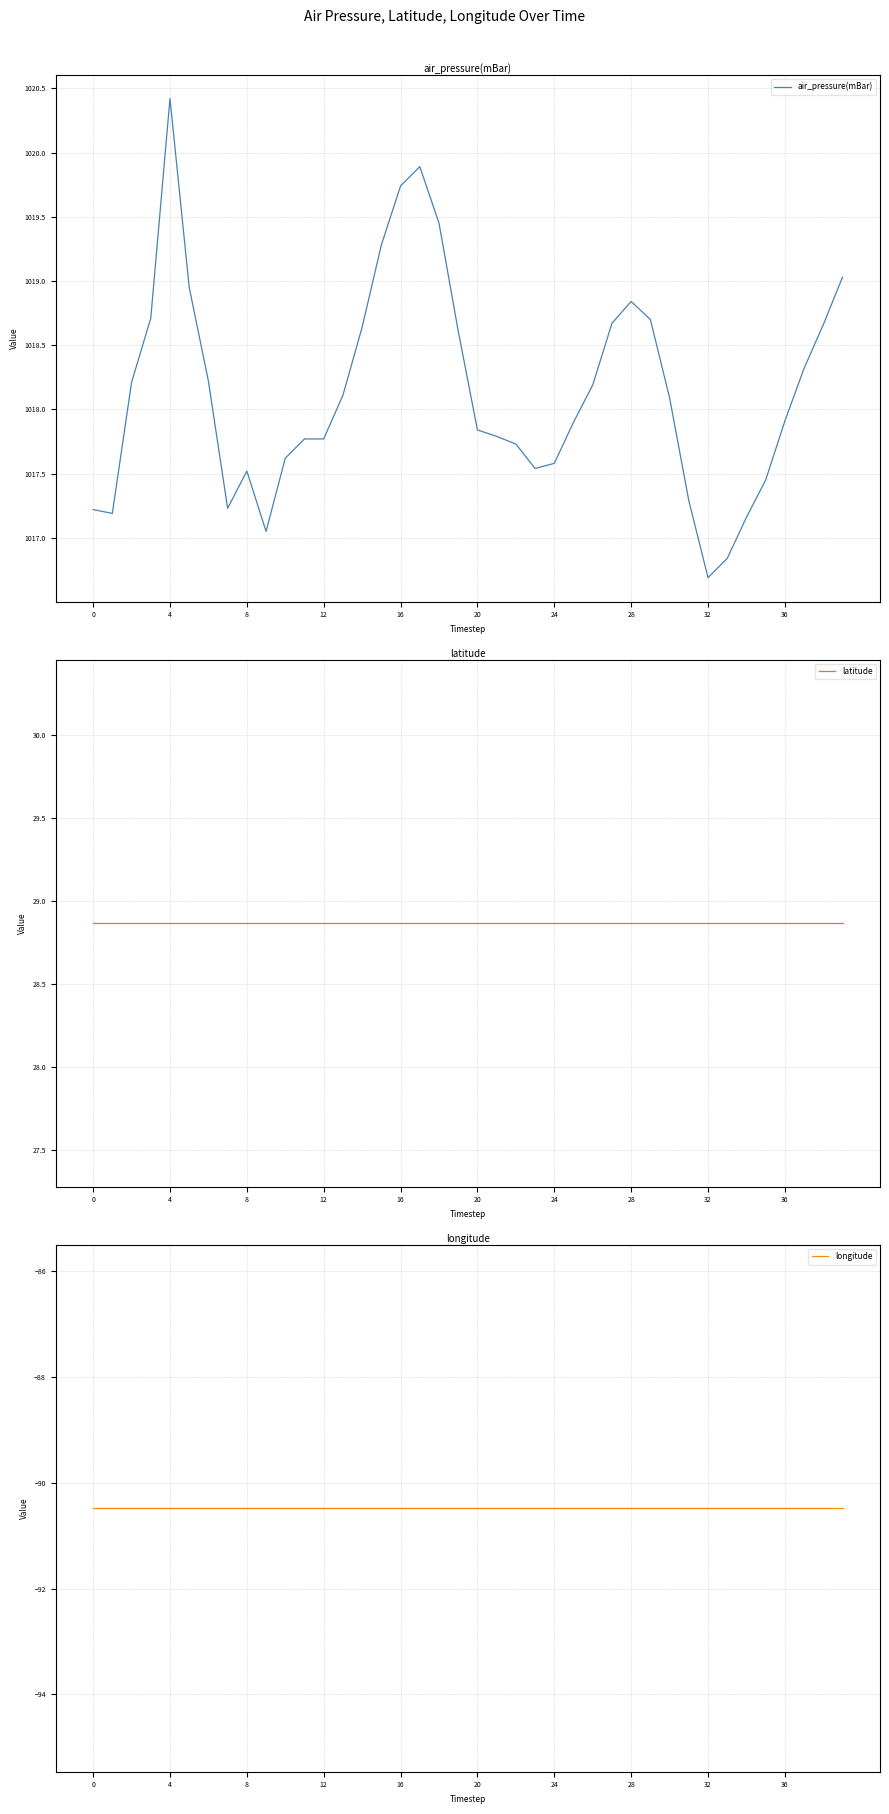

In air_pressure(mBar), how many points are lower than both neighbors (excluding endpoints)?

5